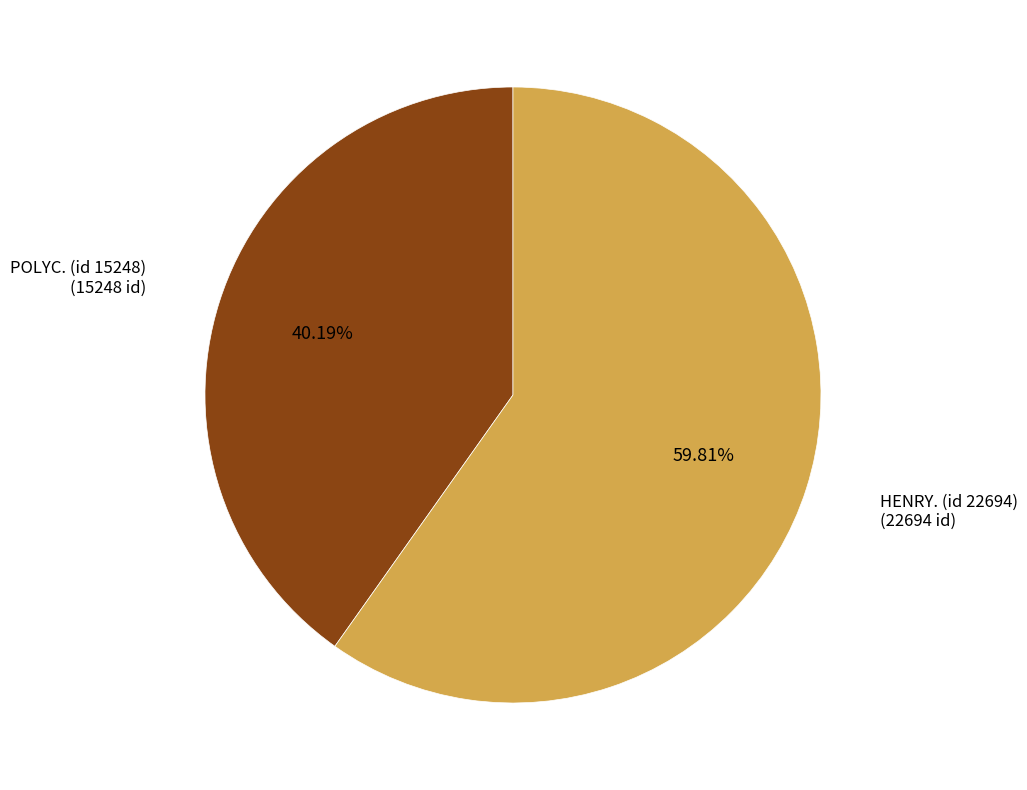

Does any single category account for the majority?

Yes